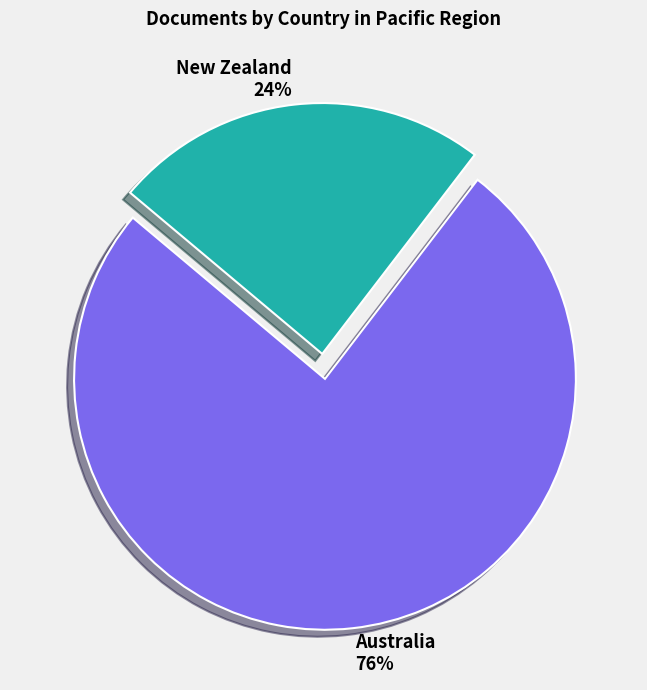

True or false: Australia accounts for 76% of the total.

True